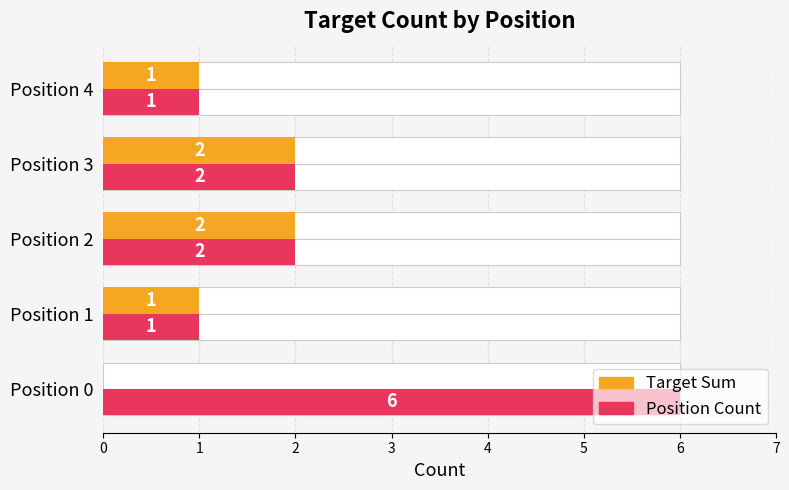

The value of Target Sum at Position 2 is 3. True or false?

False